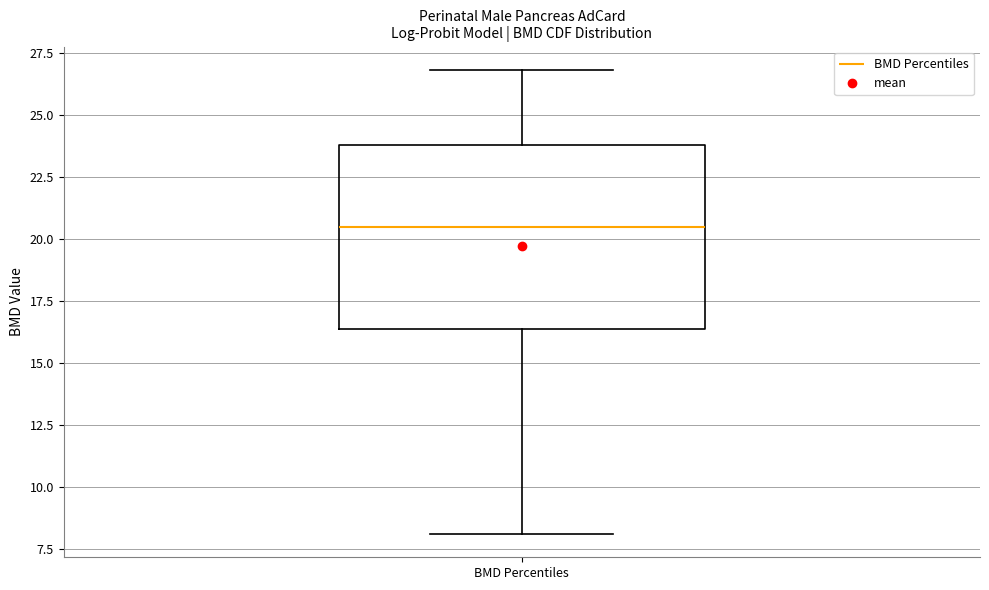

Where is the upper edge of the box for BMD Percentiles on the y-axis? The values are not printed on the chart, so give them approximately, as read against the axis.

24.0